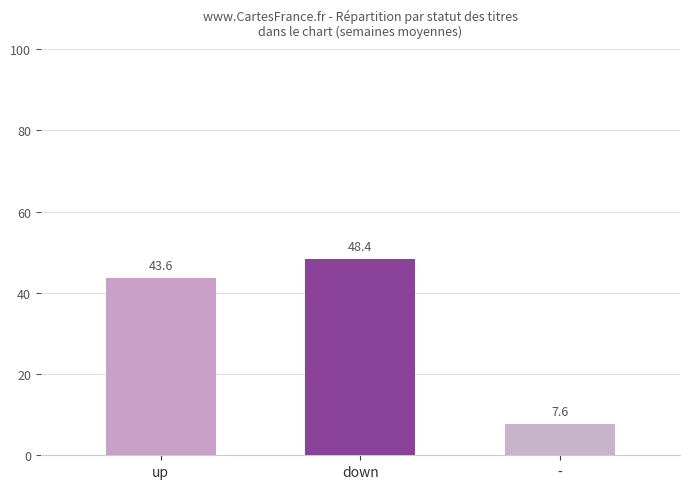

At which label is the value closest to 28?

up